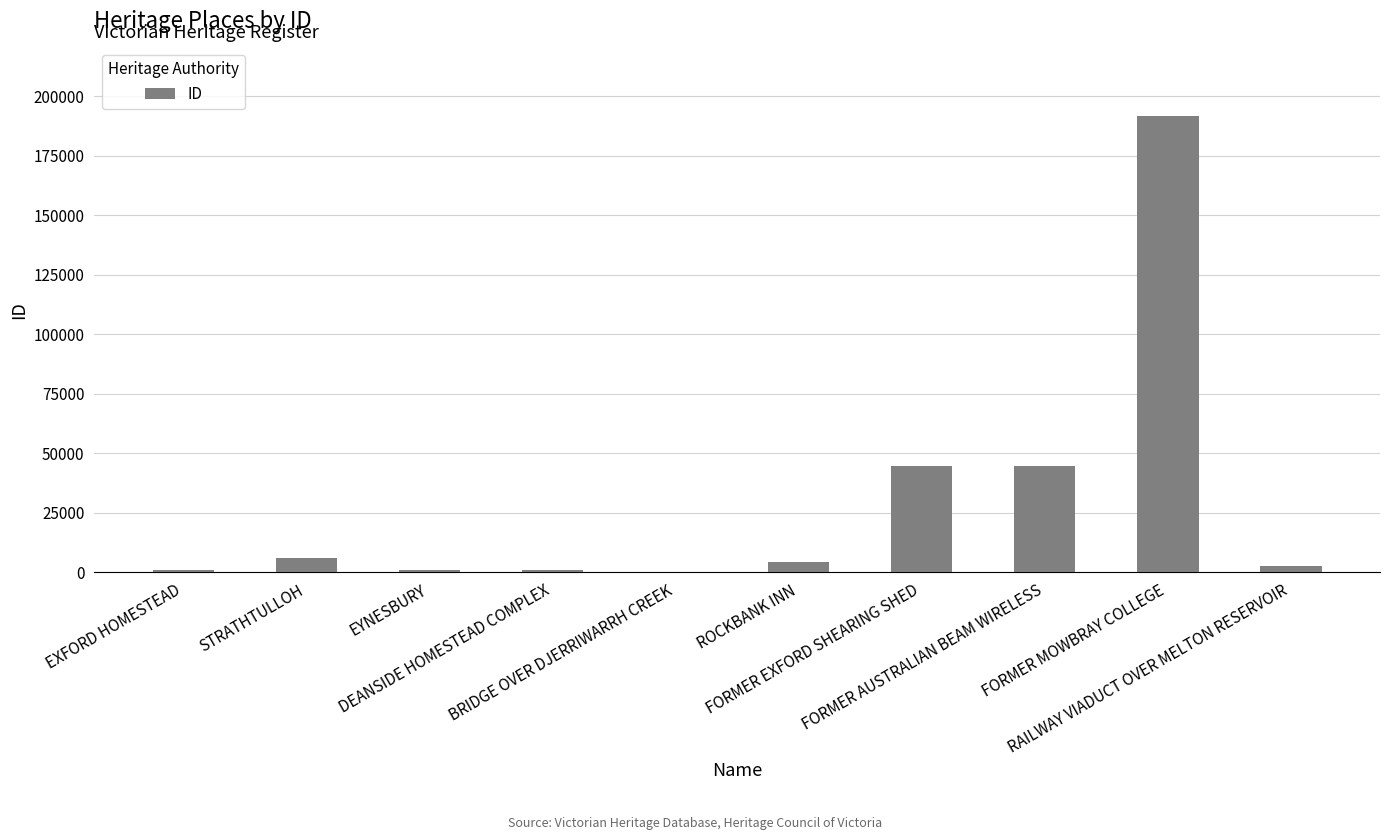

What is the sum of the values at STRATHTULLOH and DEANSIDE HOMESTEAD COMPLEX?

7042